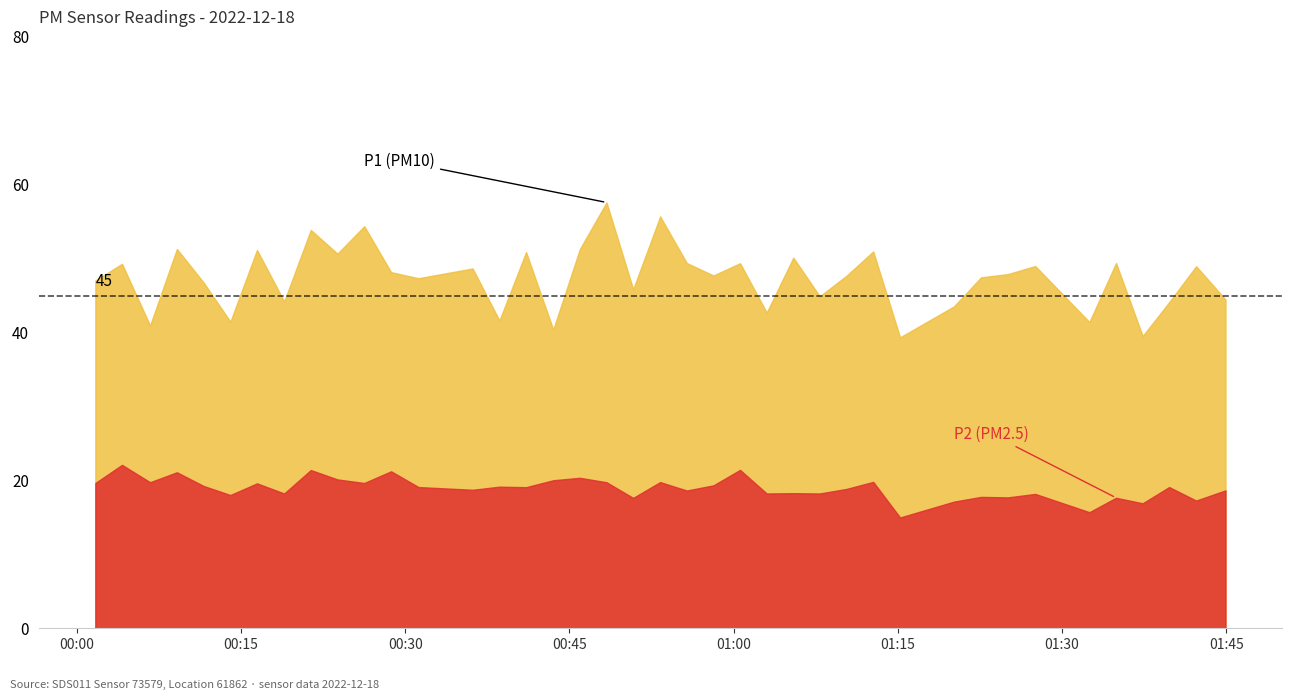

What is the difference between the maximum and second lowest values in the P2 series?

6.4